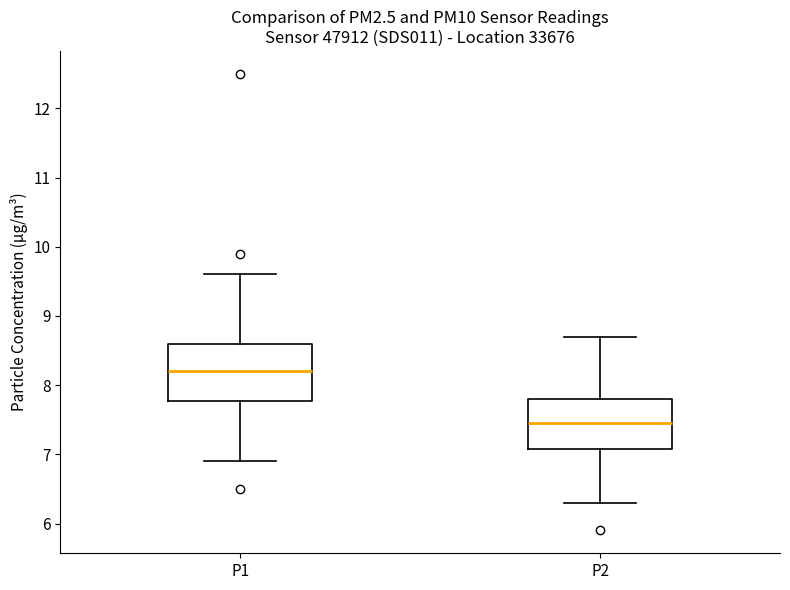

Where is the upper edge of the box for P1 on the y-axis? The values are not printed on the chart, so give them approximately, as read against the axis.

8.6